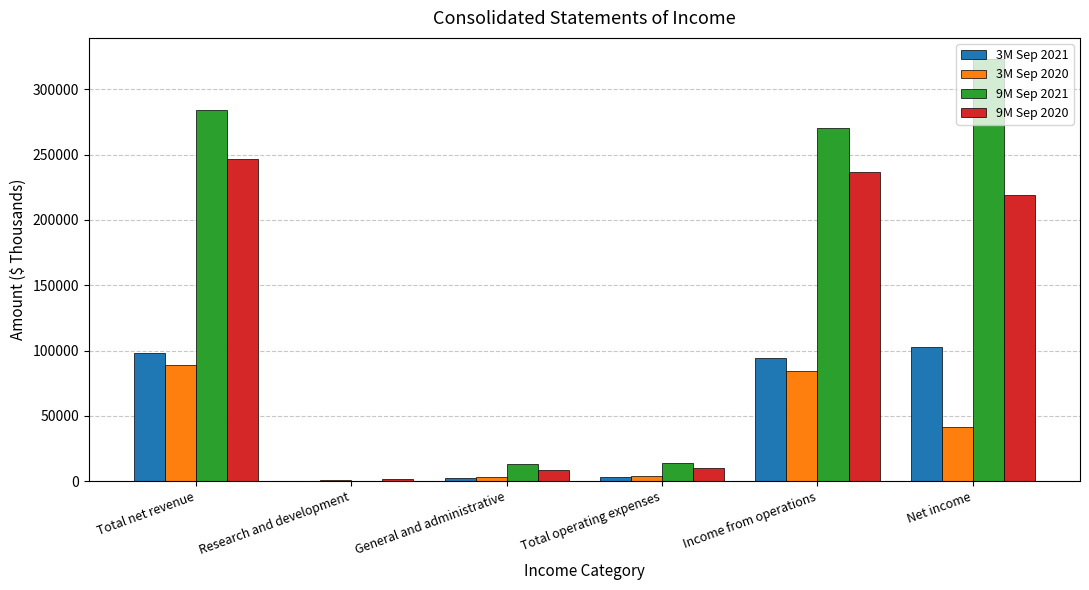

True or false: 3M Sep 2020 has a value of 129475 at Income from operations.

False